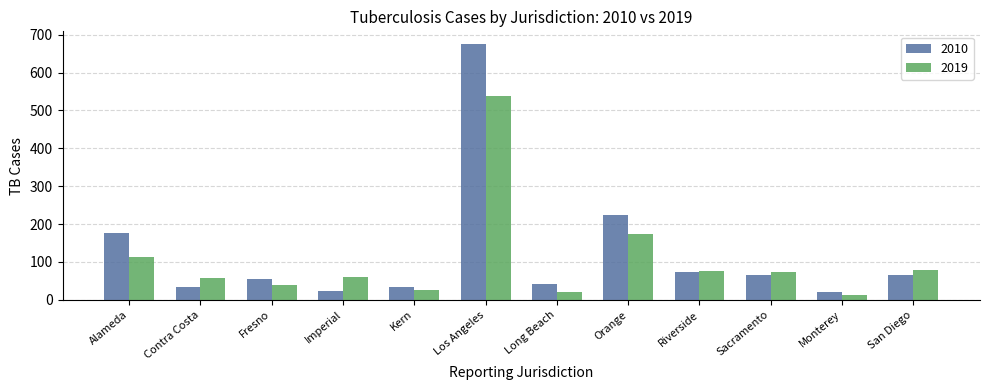

What is the spread (max minus min) of values at Alameda?

63